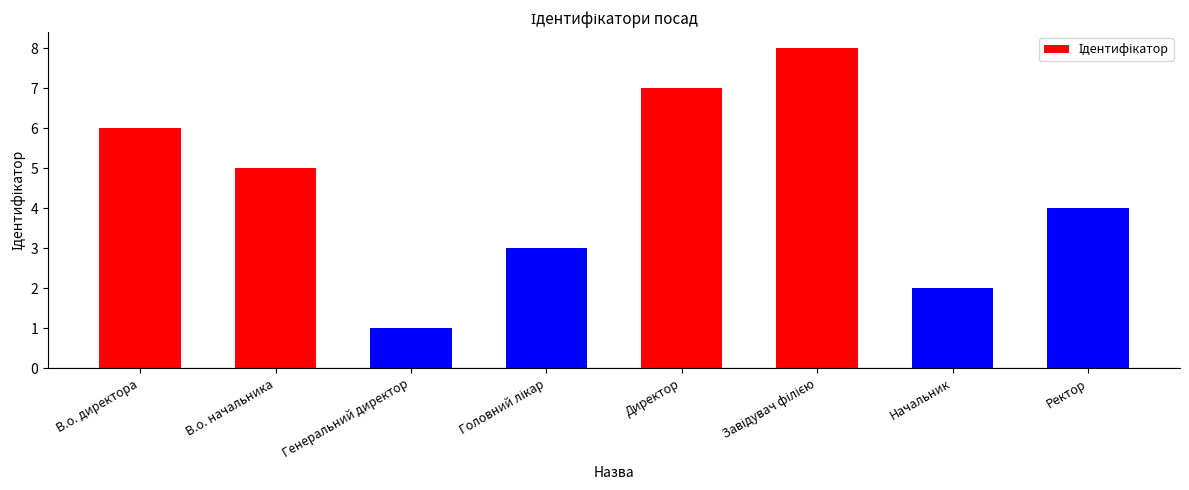

Where does the data first go above 5?

В.о. директора